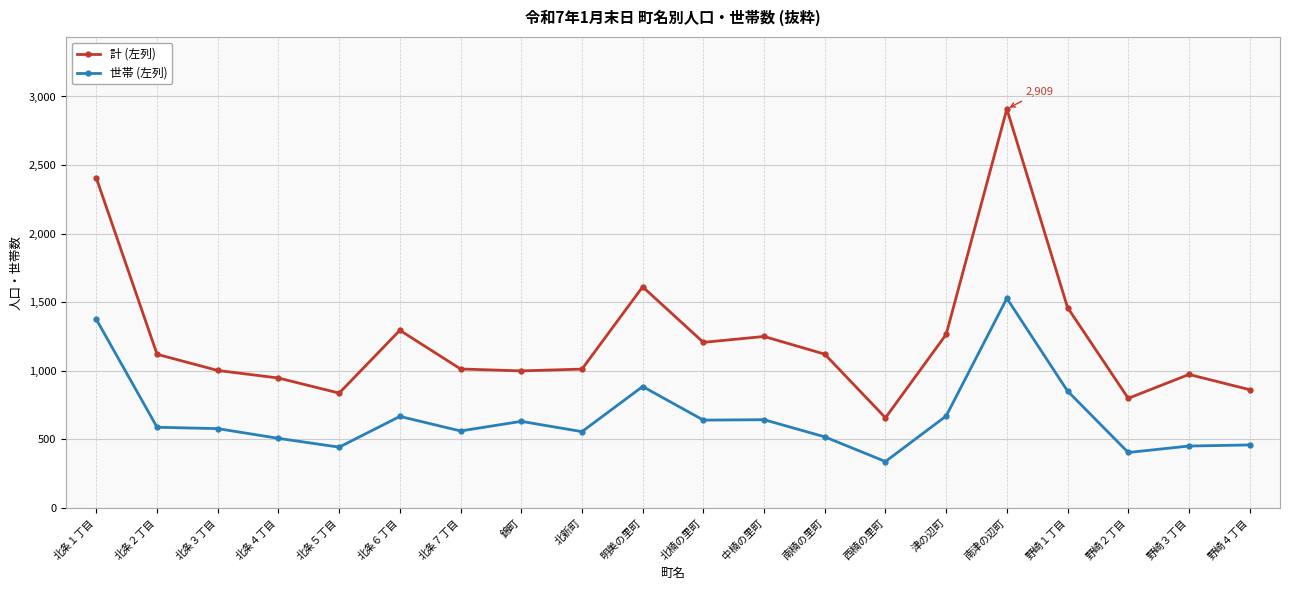

The 計 (左列) series shows 241 at 西楠の里町. True or false?

False